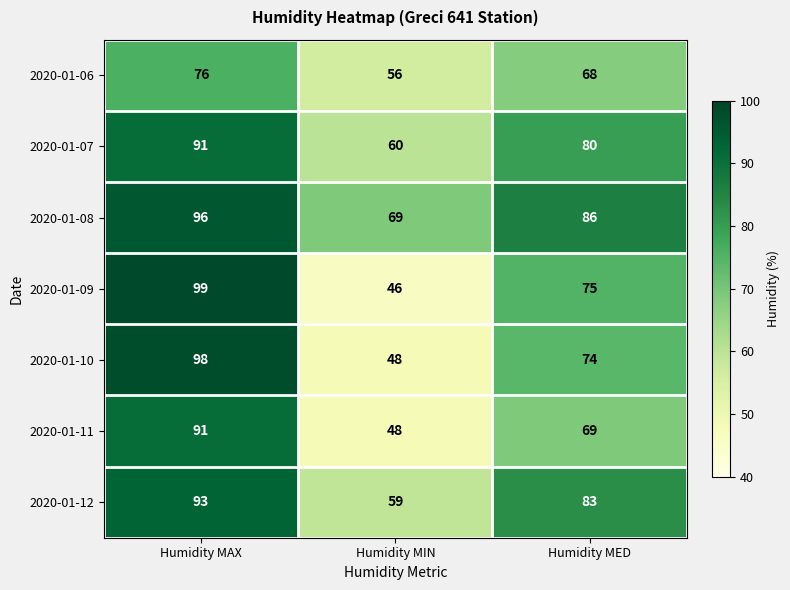

Which category has the lowest value across all series?

Humidity MIN